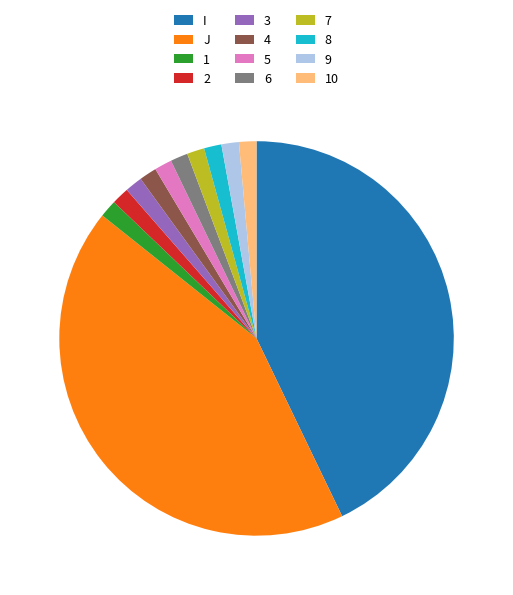

Is 2 the majority of the pie?

No